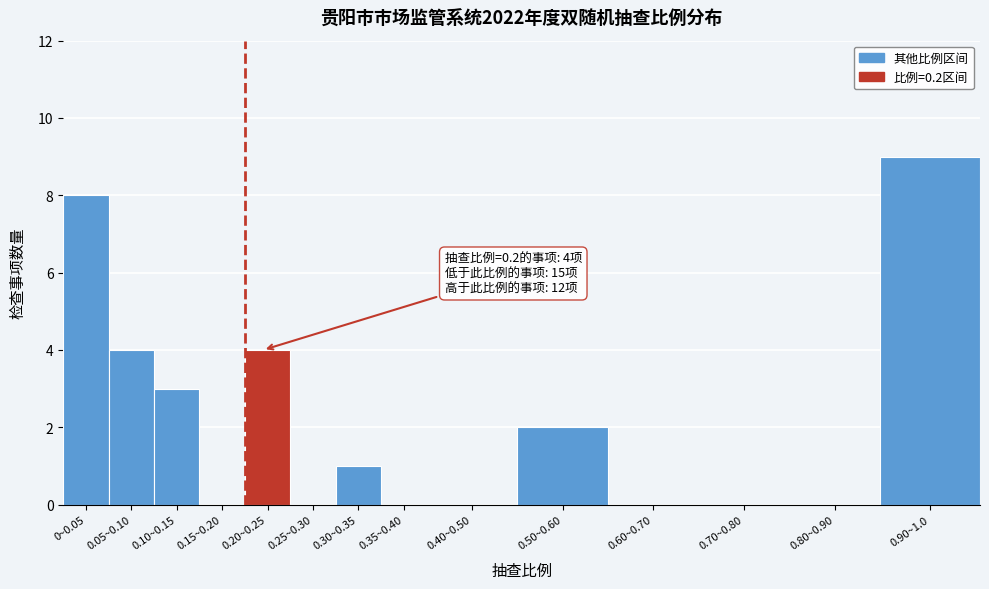

Reading right to left, what are all the values shown in this chart?

0.90~1.0=9	0.80~0.90=0	0.70~0.80=0	0.60~0.70=0	0.50~0.60=2	0.40~0.50=0	0.35~0.40=0	0.30~0.35=1	0.25~0.30=0	0.20~0.25=4	0.15~0.20=0	0.10~0.15=3	0.05~0.10=4	0~0.05=8